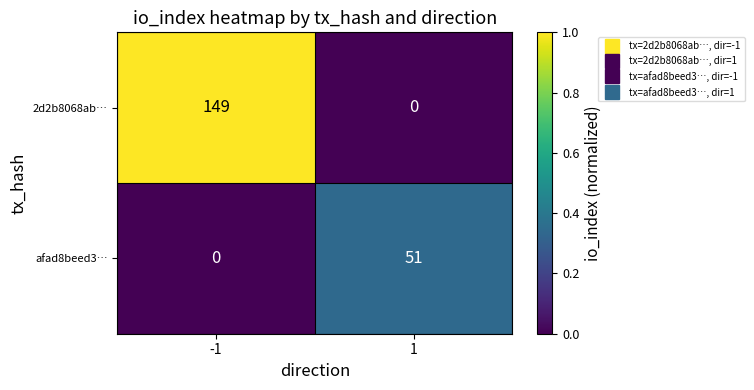

Reading left to right, what are all the values shown in this chart?

2d2b8068ab…: 149	0
afad8beed3…: 0	51